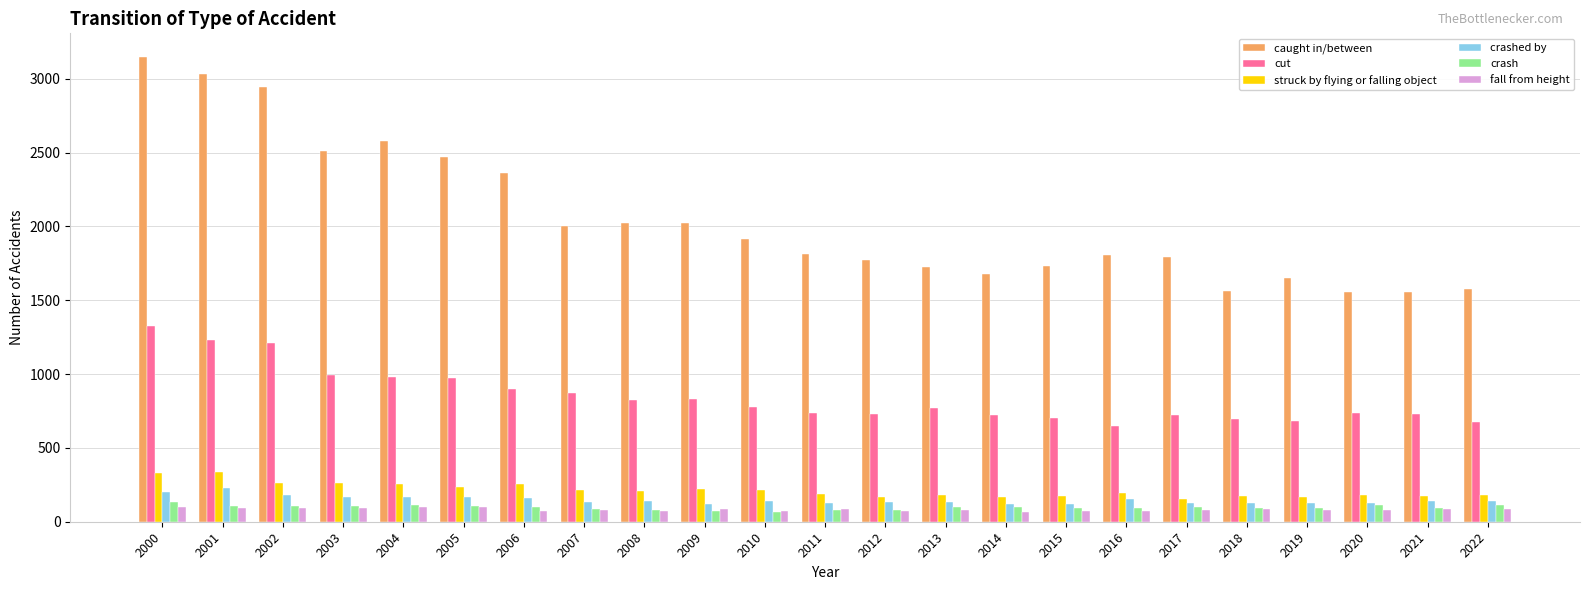

How many values in the crashed by series are below 138?

11